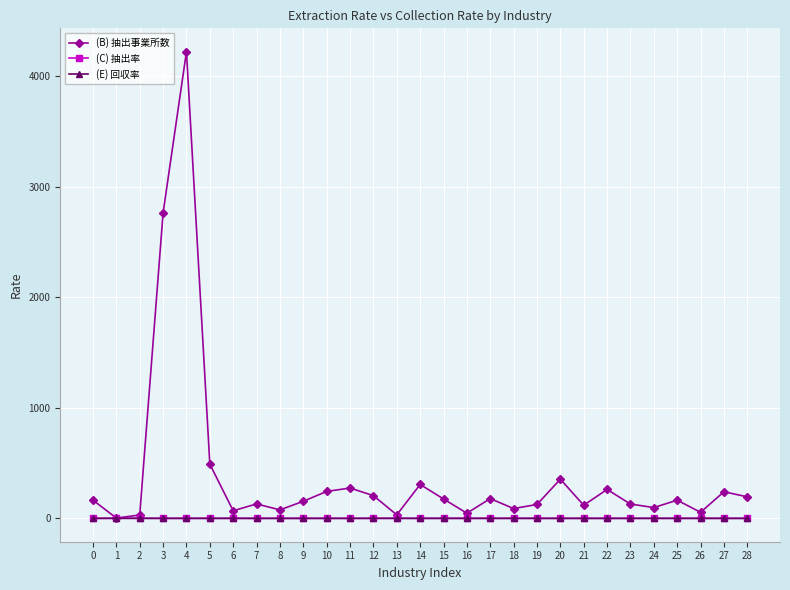

What is the difference between the highest and lowest values at 28?

194.9